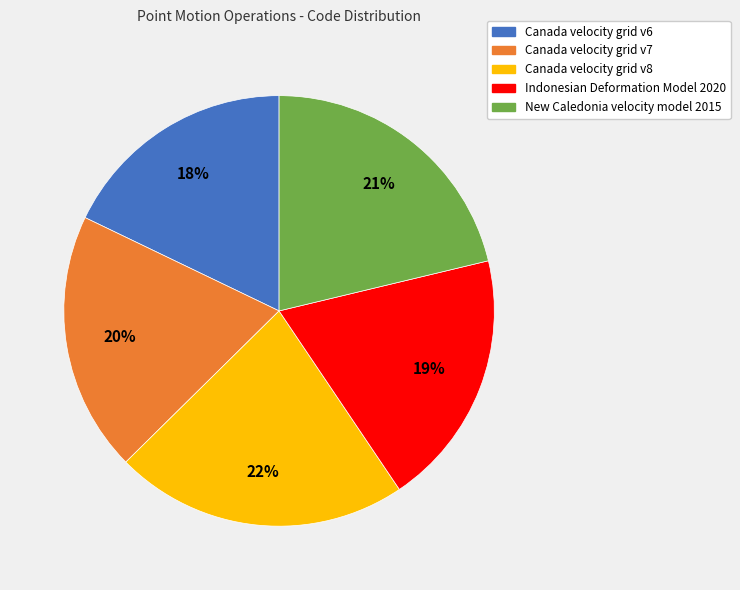

How many slices are in this pie chart?

5